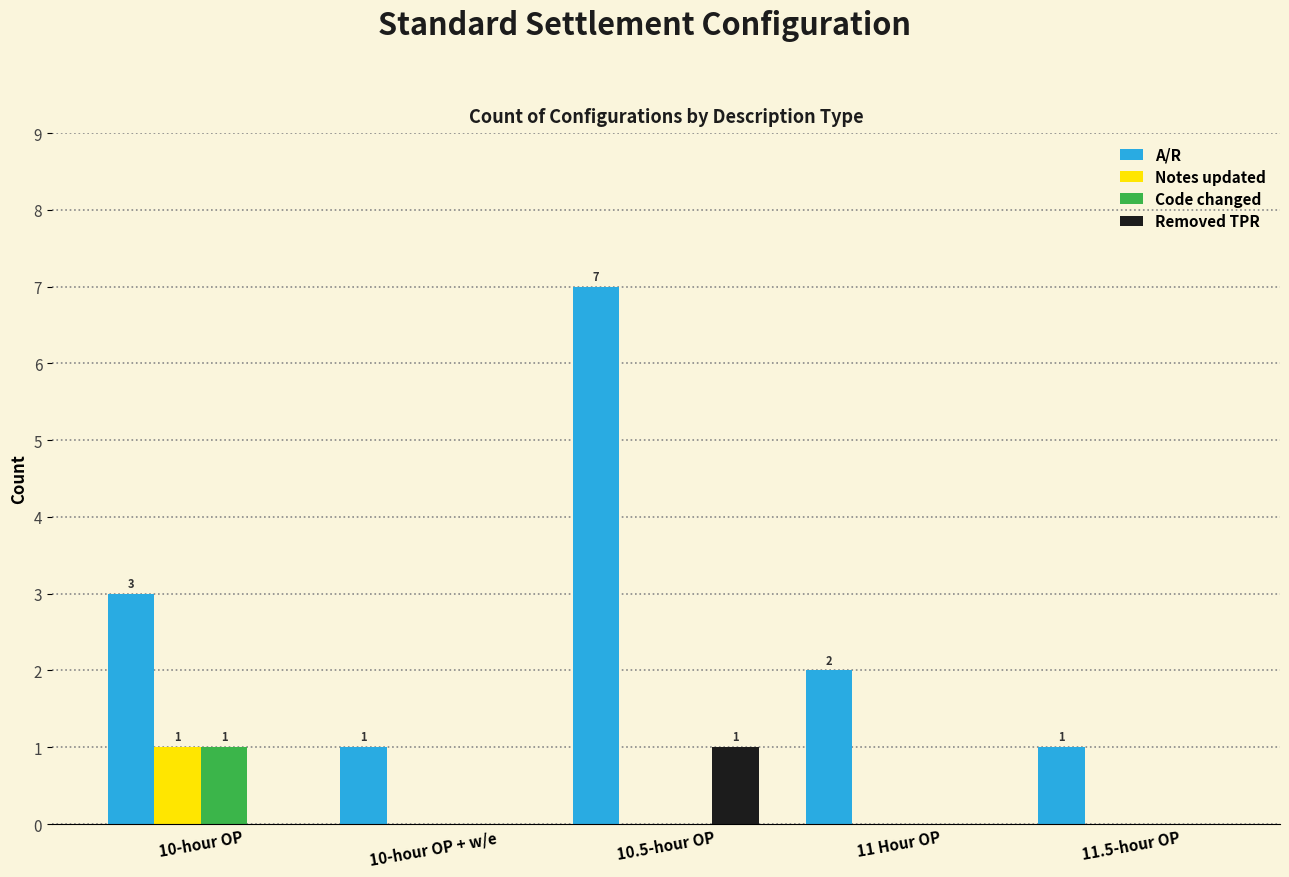

What is the greatest value displayed?

7